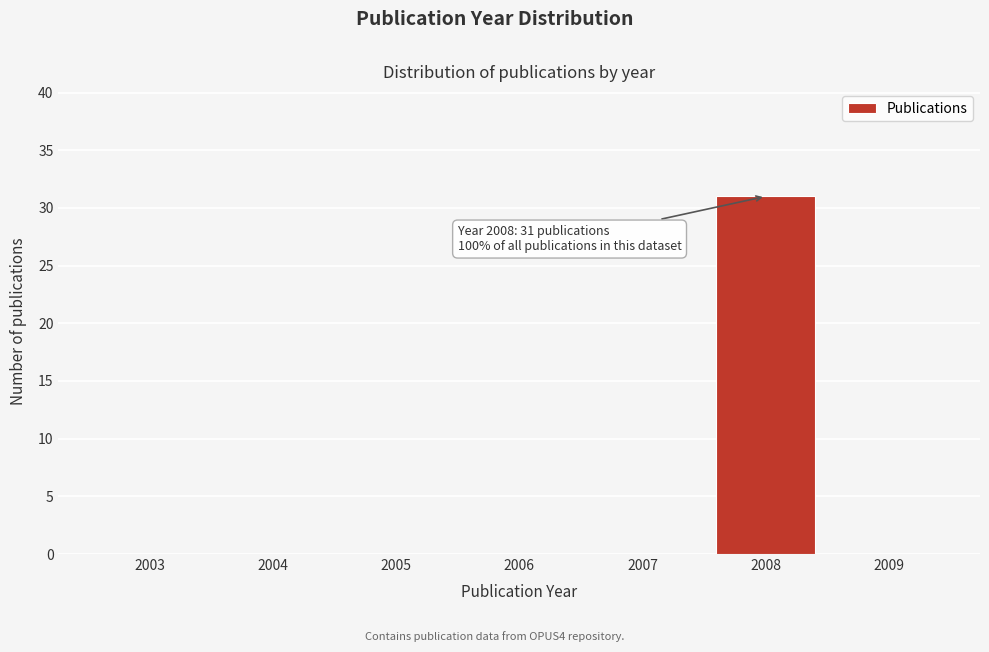

Reading right to left, list all the values displayed in this chart.

2009=0	2008=31	2007=0	2006=0	2005=0	2004=0	2003=0